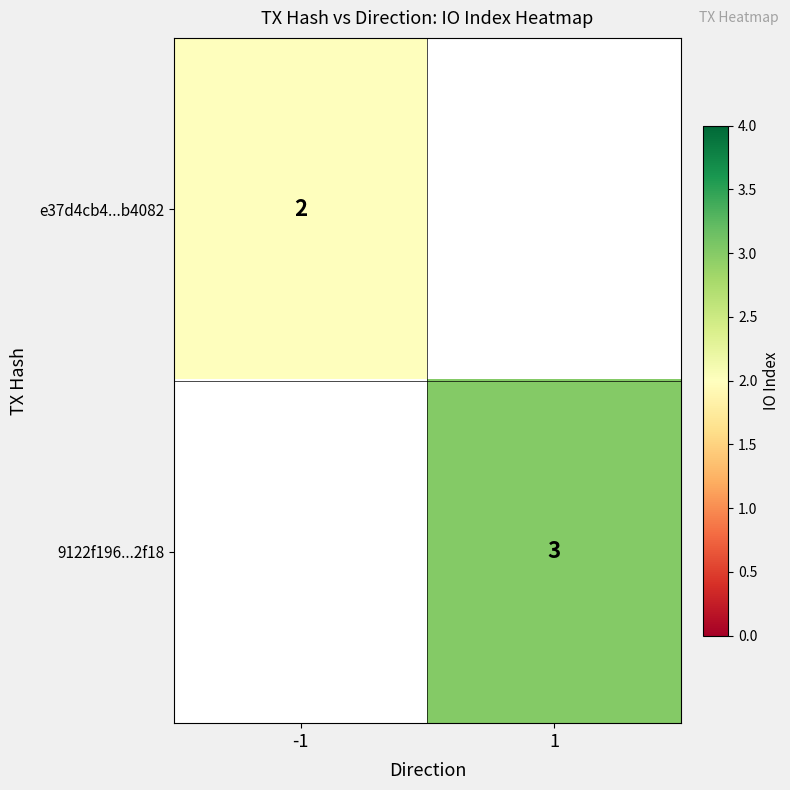

Is it true that 9122f196...2f18 equals 5 at 1?

False